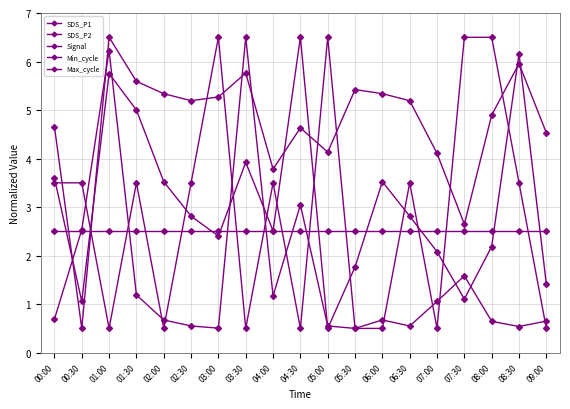

How many values in the Signal series exceed 3?

11